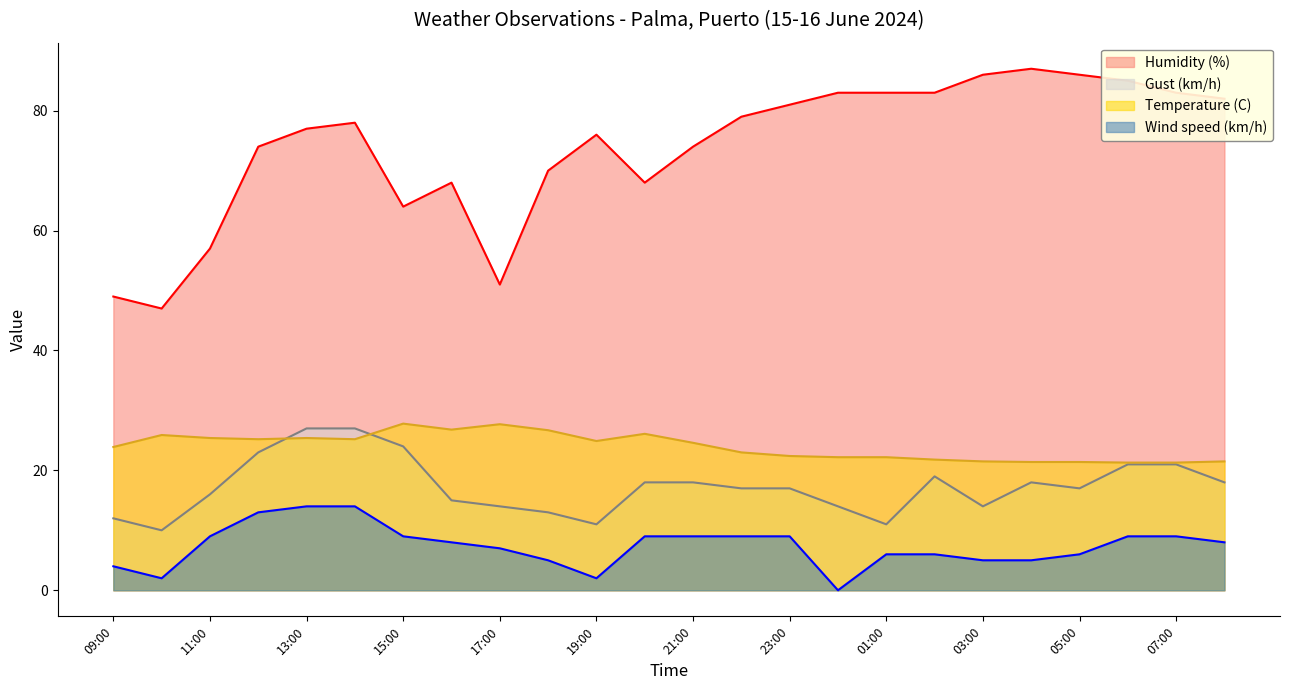

How many intersections are there between Temperature (C) and Gust (km/h)?

2